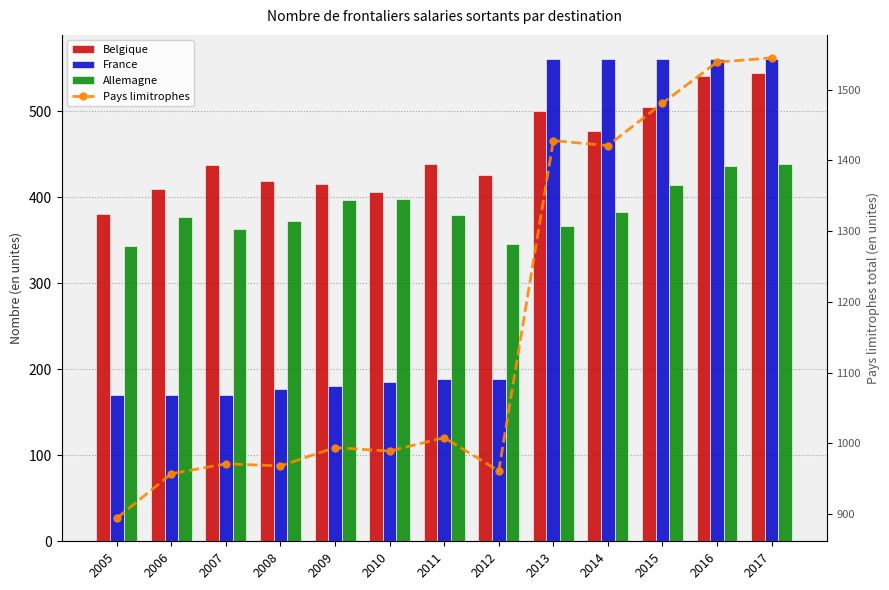

At which label is France closest to 365?

2011